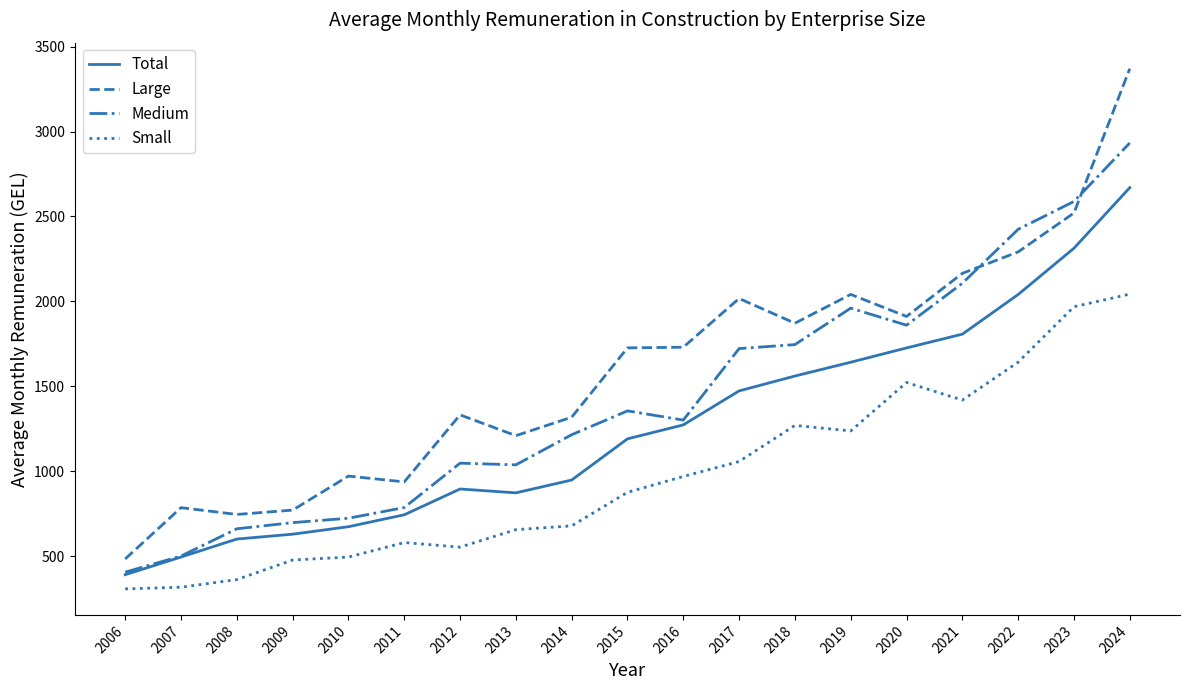

List the series in order of their peak value, highest first.

Large, Medium, Total, Small